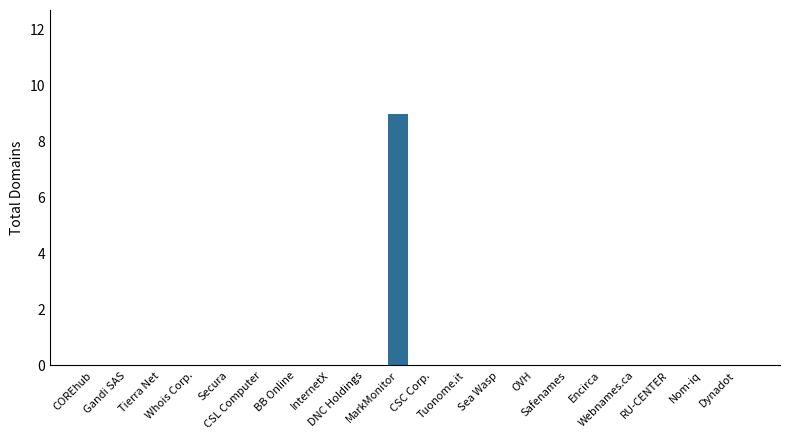

What is the greatest value displayed?

9